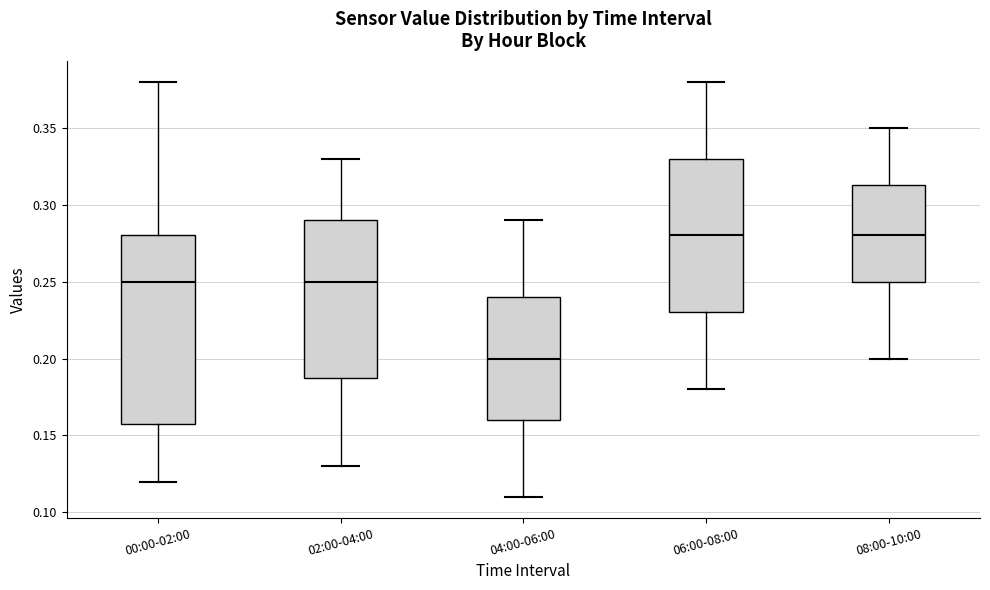

Which box is the tallest, from its lower edge to its upper edge?

00:00-02:00